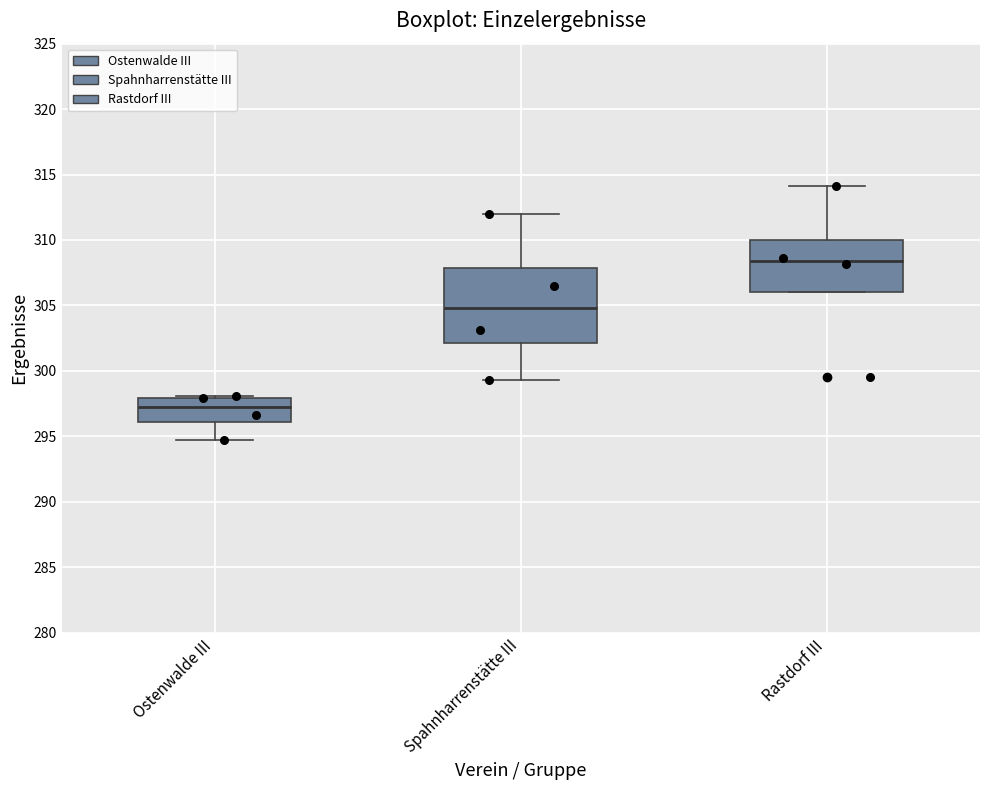

Comparing the boxes themselves (not the whiskers), which one is the tallest?

Spahnharrenstätte III